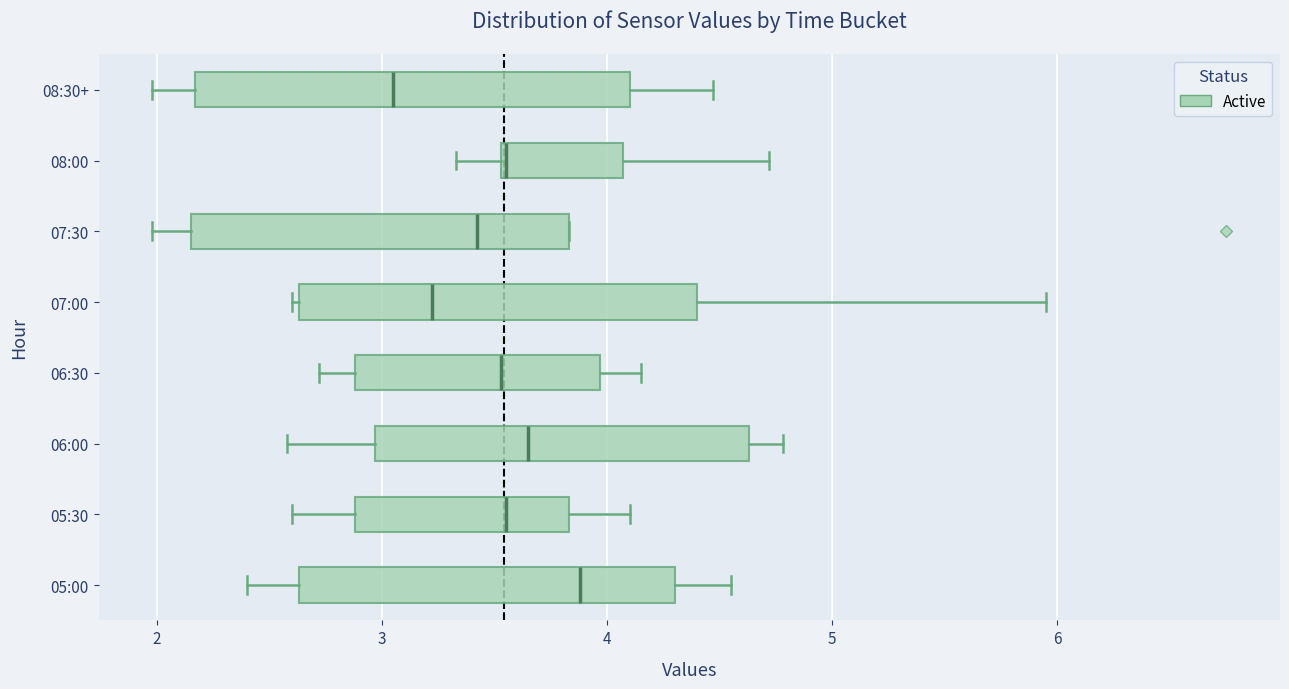

Where is the left edge of the box for 07:00 on the x-axis? The values are not printed on the chart, so give them approximately, as read against the axis.

2.6